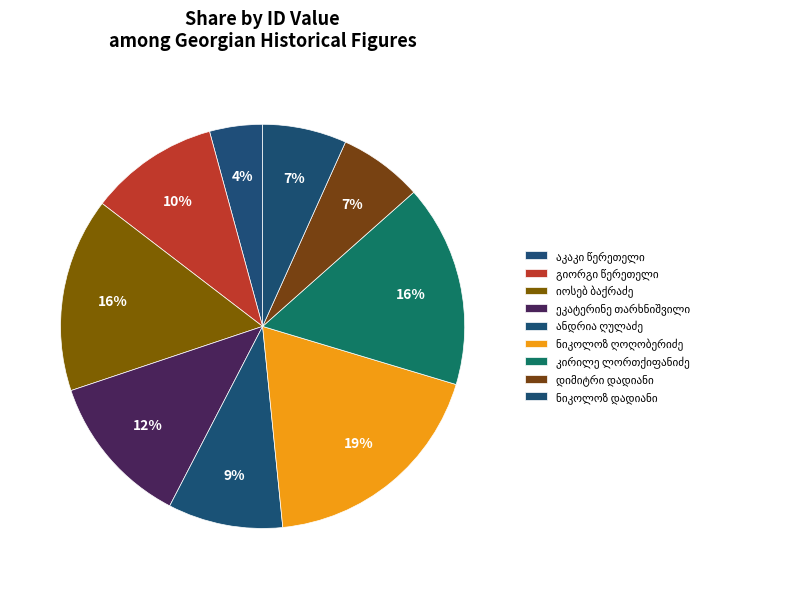

How many slices are in this pie chart?

9